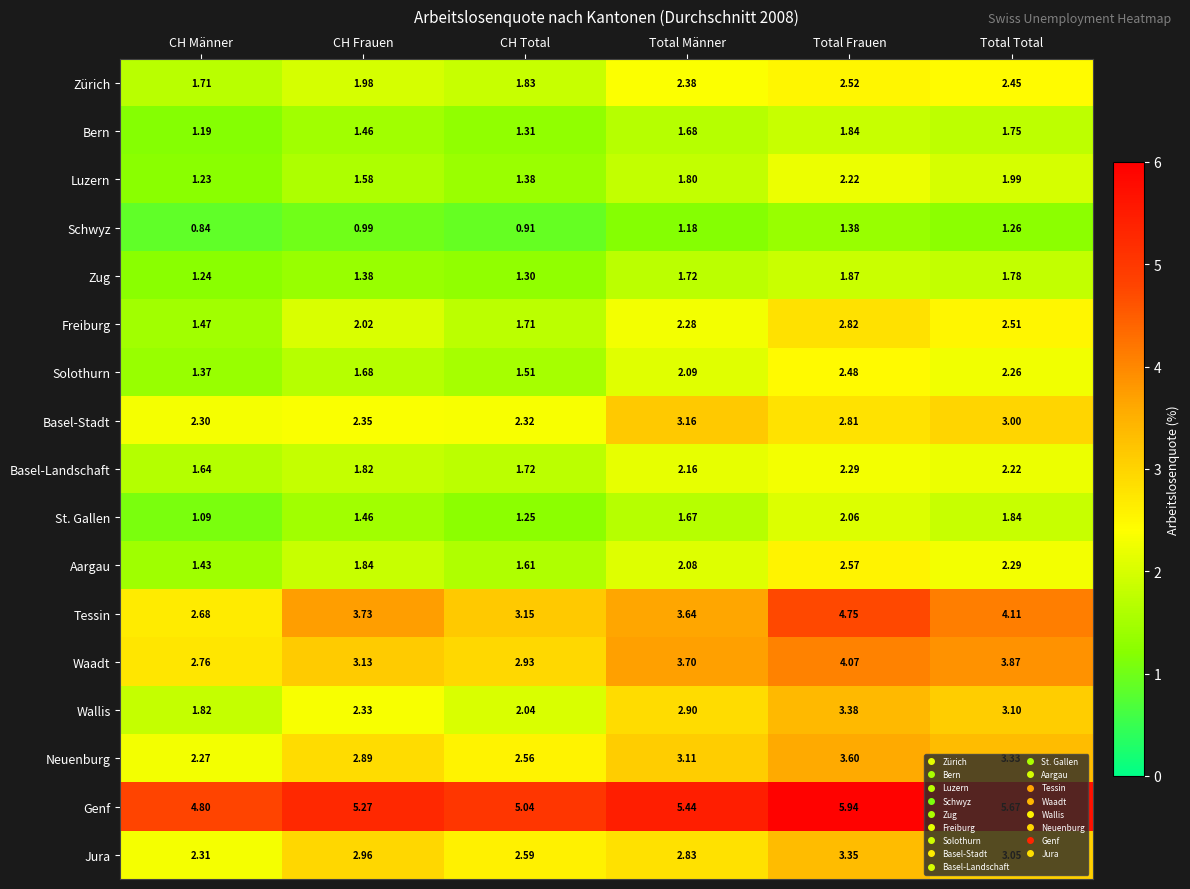

List the series in order of their peak value, lowest first.

Schwyz, Bern, Zug, St. Gallen, Luzern, Basel-Landschaft, Solothurn, Zürich, Aargau, Freiburg, Basel-Stadt, Jura, Wallis, Neuenburg, Waadt, Tessin, Genf